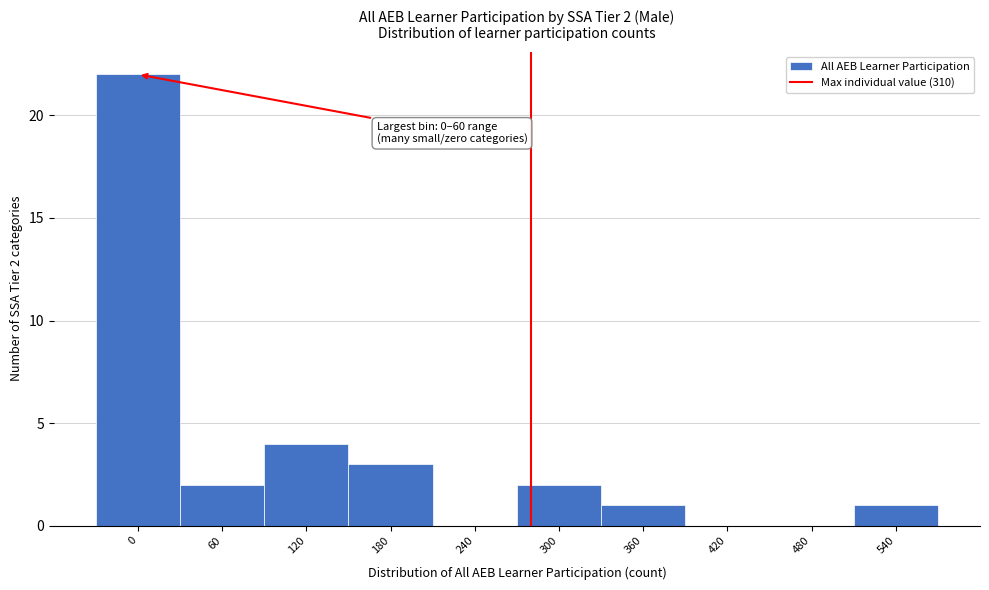

Reading left to right, transcribe all the data shown in this chart.

0=22	60=2	120=4	180=3	240=0	300=2	360=1	420=0	480=0	540=1